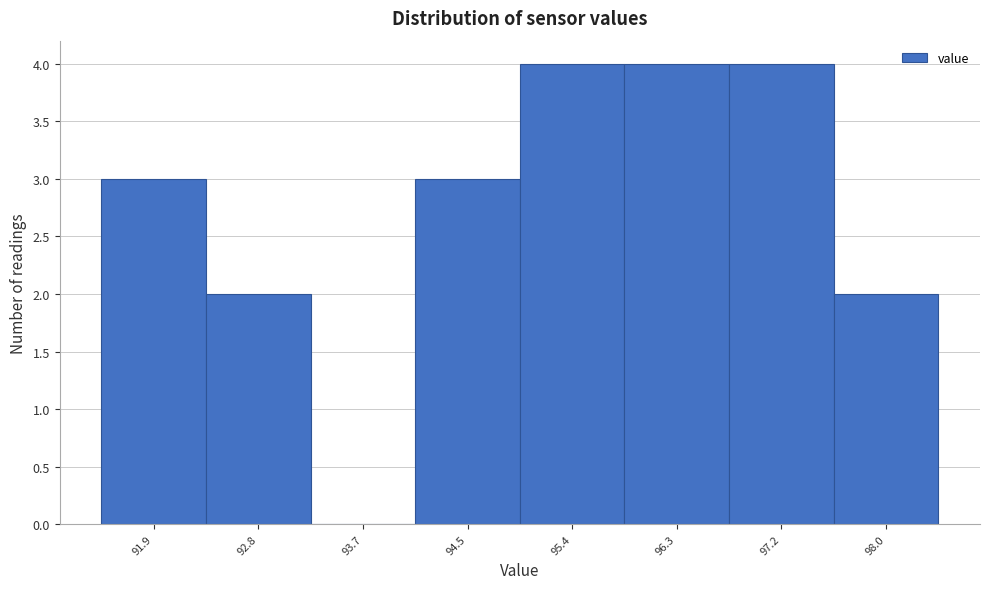

Reading left to right, list all the values displayed in this chart.

91.9=3	92.8=2	93.7=0	94.5=3	95.4=4	96.3=4	97.2=4	98.0=2